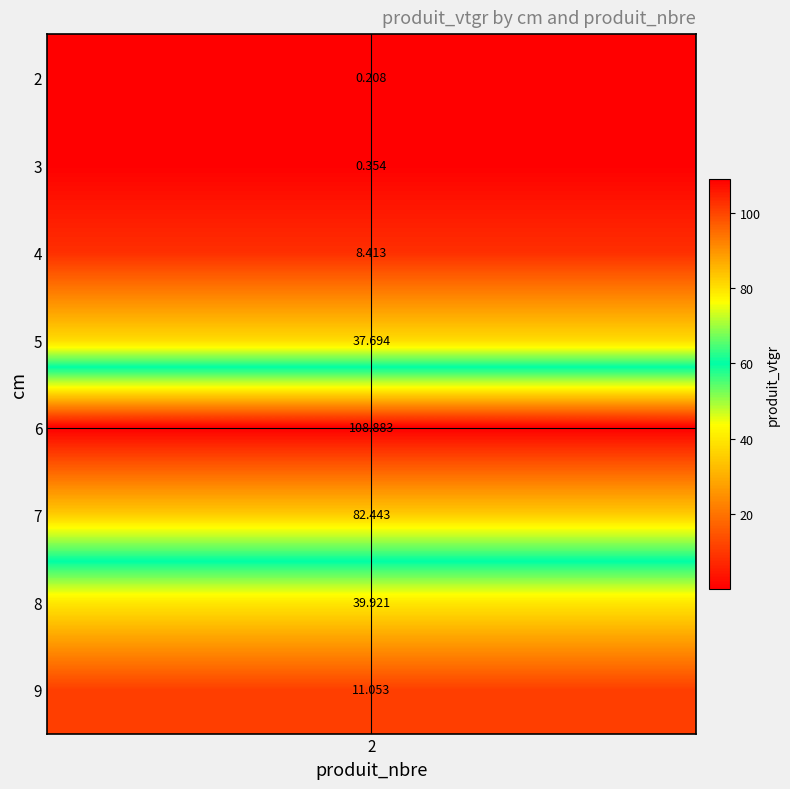

True or false: the data shows 13.0 at 4.

False